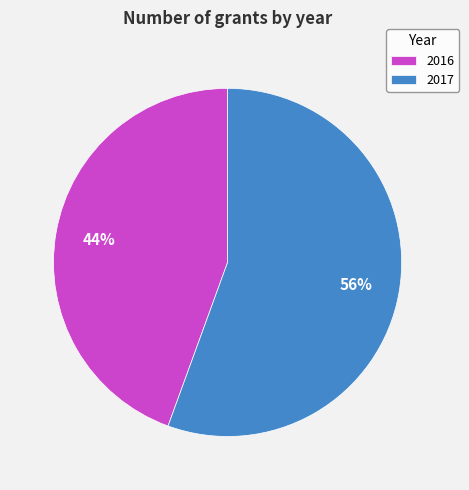

To the nearest percent, what percentage of the pie is 2017?

56%